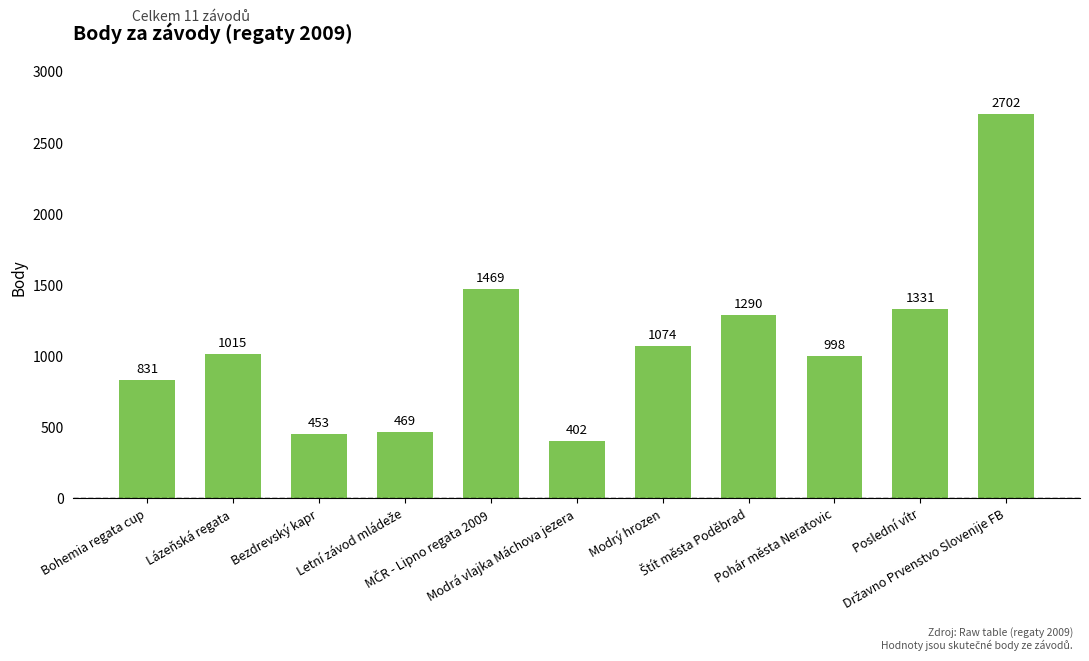

The chart shows a value of 453 at Bezdrevský kapr. True or false?

True